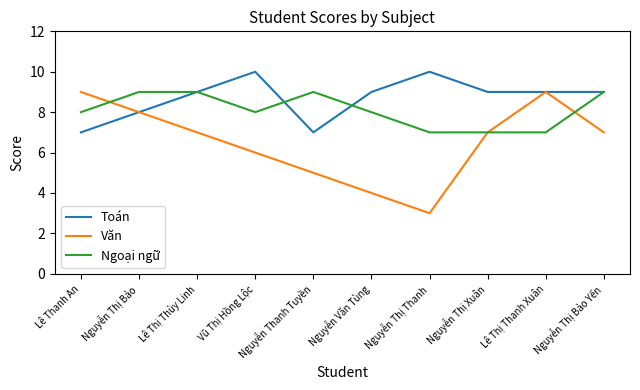

What is the sum of the Văn values at Nguyễn Thị Bảo Yến and Nguyễn Thị Thanh?

10